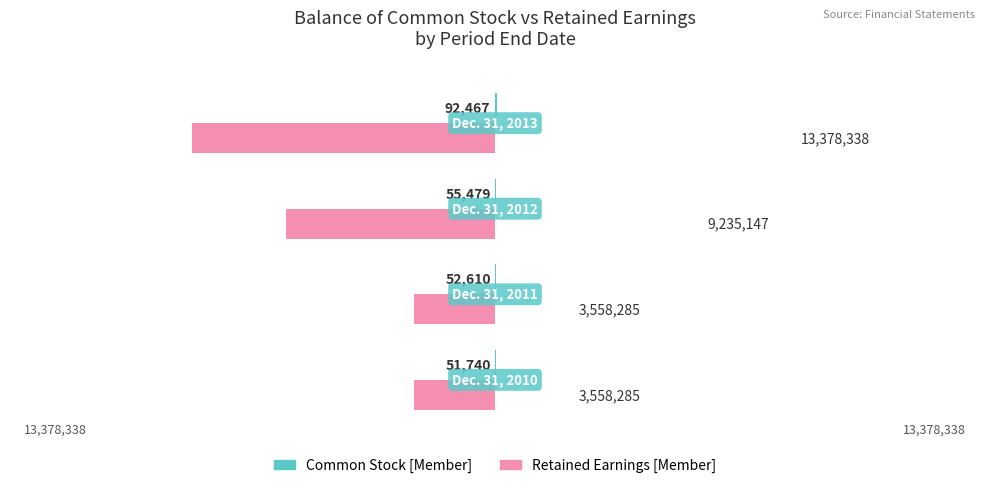

How many bars are there in total?

8